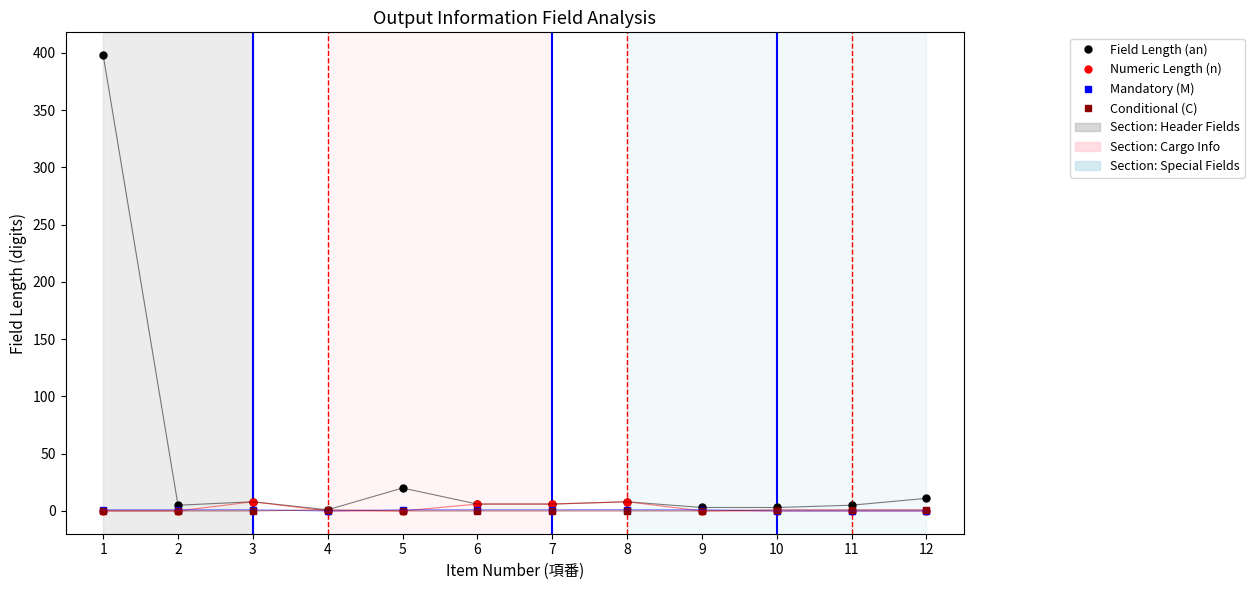

Which series has the widest spread of values?

Field Length (an)